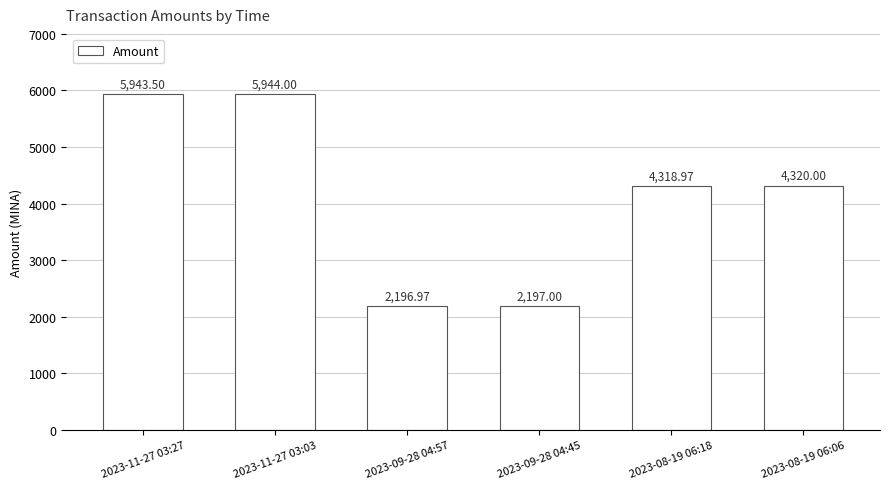

What is the approximate value at 2023-09-28 04:57?

2197.0